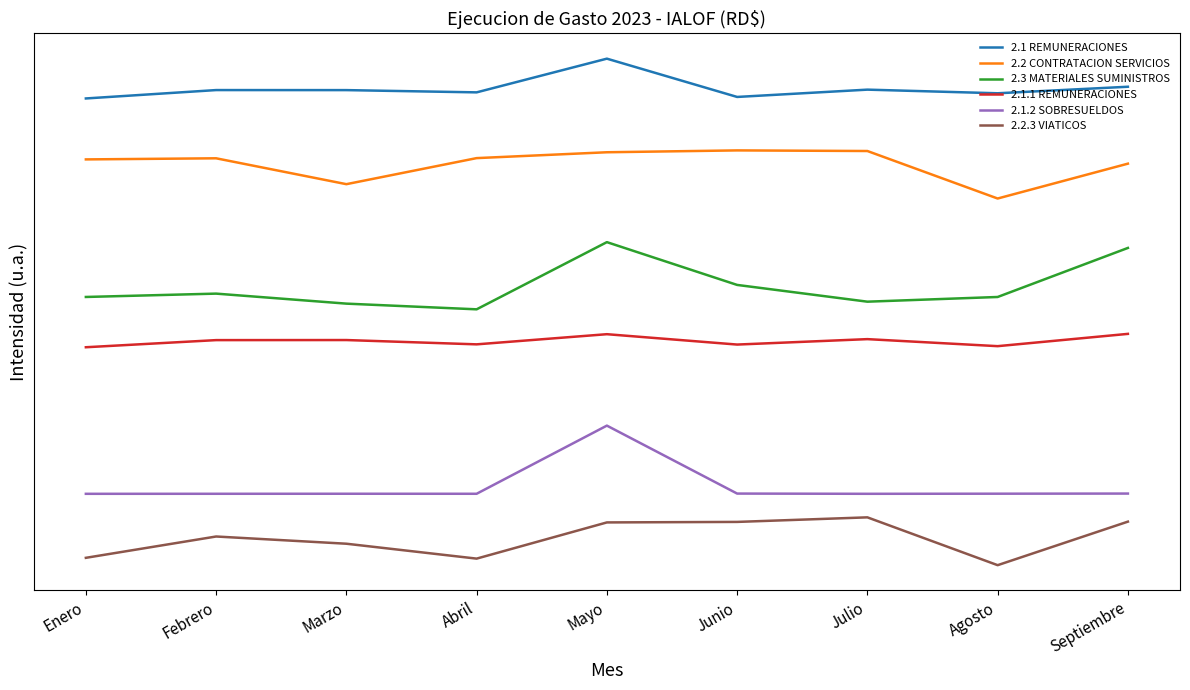

List the series in order of their peak value, highest first.

2.1 REMUNERACIONES, 2.2 CONTRATACION SERVICIOS, 2.3 MATERIALES SUMINISTROS, 2.1.1 REMUNERACIONES, 2.1.2 SOBRESUELDOS, 2.2.3 VIATICOS